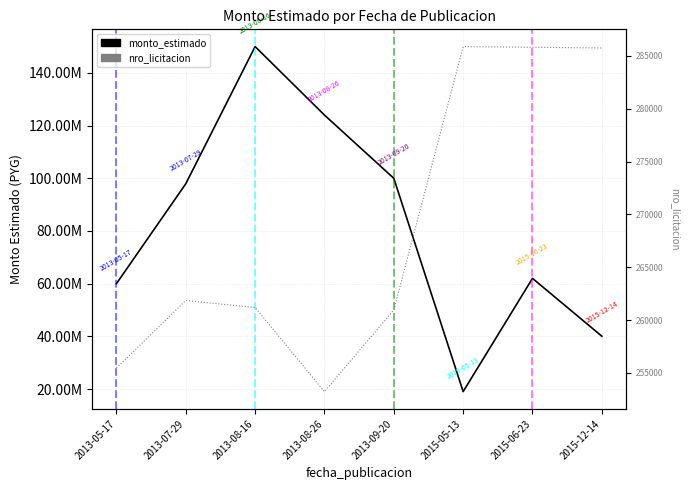

At which label does monto_estimado first exceed 97914860?

2013-07-29